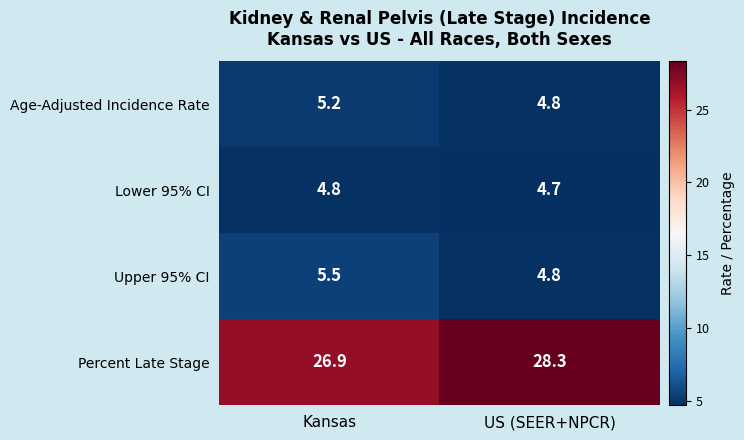

Which series changed the most between Kansas and US (SEER+NPCR)?

Percent Late Stage